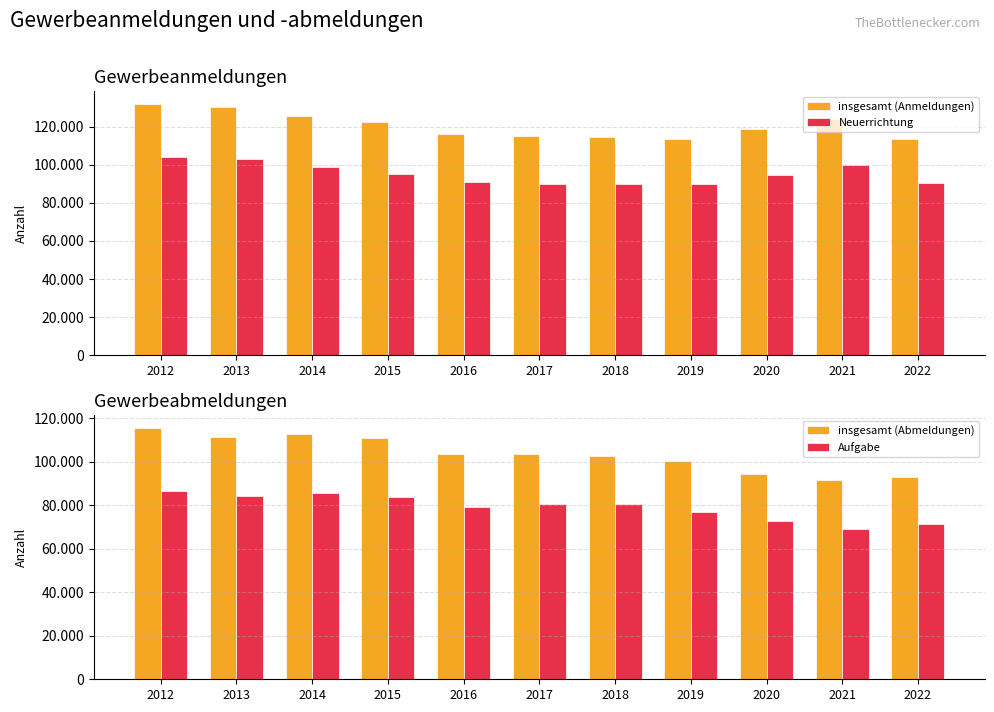

Rank the series by their maximum value, from lowest to highest.

Aufgabe, Neuerrichtung, insgesamt (Abmeldungen), insgesamt (Anmeldungen)